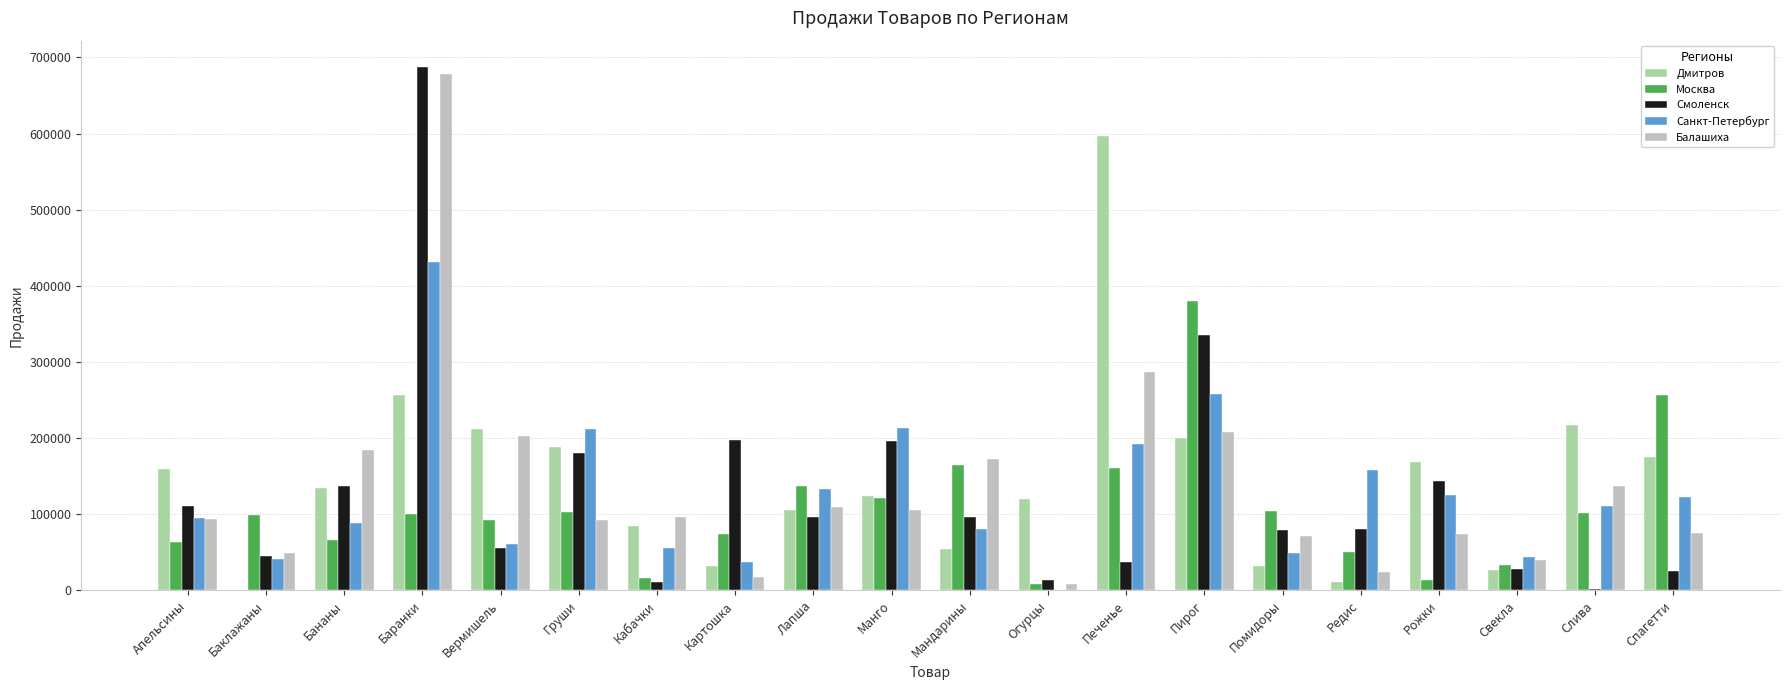

What is the total value across all series at Груши?

775938